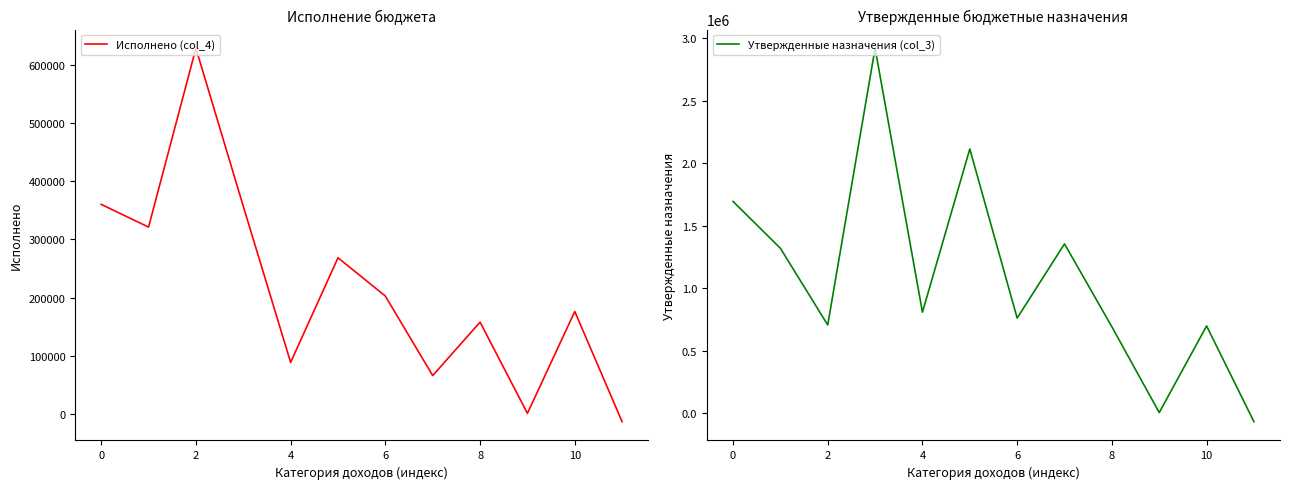

What is the minimum value for Утвержденные назначения (col_3)?

-70660